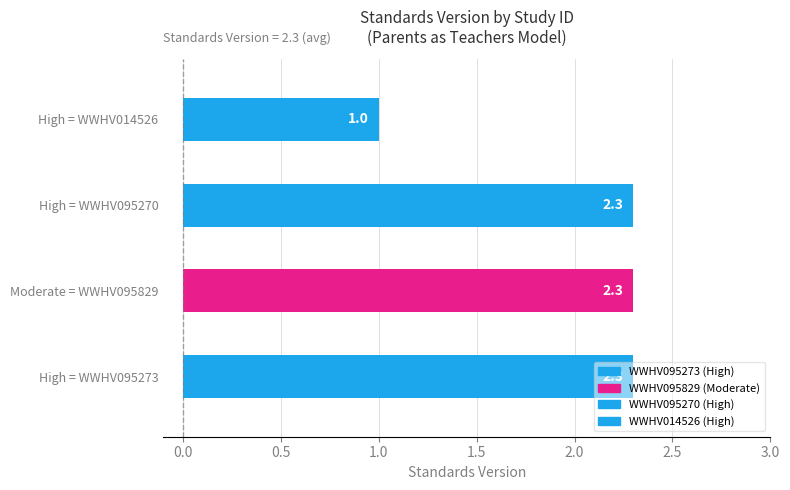

How many data points does each series have?

4